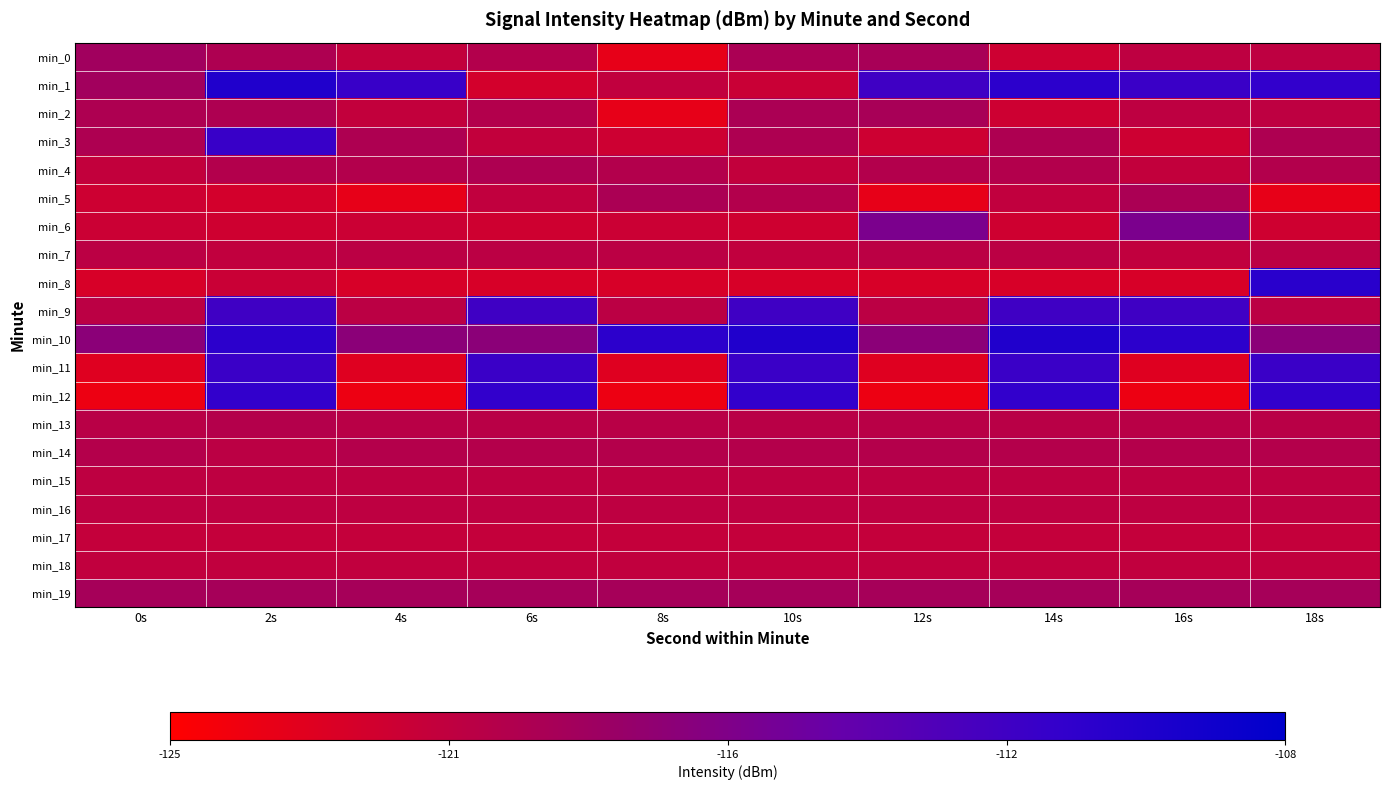

Reading left to right, list all the values displayed in this chart.

min_0: 0s=-118.7	2s=-119.6	4s=-120.9	6s=-119.9	8s=-123.4	10s=-119.4	12s=-119.2	14s=-121.7	16s=-120.7	18s=-120.6
min_1: 0s=-118.8	2s=-110.2	4s=-111.7	6s=-122.0	8s=-120.9	10s=-121.4	12s=-112.2	14s=-110.9	16s=-111.9	18s=-111.4
min_2: 0s=-119.6	2s=-119.6	4s=-120.9	6s=-119.9	8s=-123.4	10s=-119.4	12s=-119.2	14s=-121.7	16s=-120.7	18s=-120.6
min_3: 0s=-119.6	2s=-111.7	4s=-119.6	6s=-120.9	8s=-121.7	10s=-119.6	12s=-121.7	14s=-119.6	16s=-121.7	18s=-119.6
min_4: 0s=-120.9	2s=-119.9	4s=-119.9	6s=-119.6	8s=-119.9	10s=-120.9	12s=-119.9	14s=-119.9	16s=-120.9	18s=-119.9
min_5: 0s=-121.7	2s=-122.0	4s=-123.4	6s=-120.9	8s=-119.4	10s=-119.9	12s=-123.4	14s=-120.9	16s=-119.4	18s=-123.4
min_6: 0s=-121.5	2s=-121.7	4s=-121.5	6s=-121.7	8s=-121.5	10s=-121.7	12s=-116.2	14s=-121.7	16s=-116.2	18s=-121.7
min_7: 0s=-120.4	2s=-120.9	4s=-120.4	6s=-120.4	8s=-120.4	10s=-120.9	12s=-120.4	14s=-120.4	16s=-120.9	18s=-120.4
min_8: 0s=-122.3	2s=-121.4	4s=-122.3	6s=-122.3	8s=-122.3	10s=-122.3	12s=-122.3	14s=-122.3	16s=-122.3	18s=-110.7
min_9: 0s=-120.5	2s=-112.2	4s=-120.5	6s=-112.2	8s=-120.5	10s=-112.2	12s=-120.5	14s=-112.2	16s=-112.2	18s=-120.5
min_10: 0s=-117.2	2s=-110.9	4s=-117.2	6s=-117.2	8s=-110.9	10s=-110.2	12s=-117.2	14s=-110.2	16s=-110.9	18s=-117.2
min_11: 0s=-122.8	2s=-111.9	4s=-122.8	6s=-111.9	8s=-122.8	10s=-111.9	12s=-122.8	14s=-111.9	16s=-122.8	18s=-111.9
min_12: 0s=-123.7	2s=-111.4	4s=-123.7	6s=-111.4	8s=-123.7	10s=-111.4	12s=-123.7	14s=-111.4	16s=-123.7	18s=-111.4
min_13: 0s=-120.3	2s=-120.0	4s=-120.3	6s=-120.3	8s=-120.3	10s=-120.3	12s=-120.3	14s=-120.3	16s=-120.3	18s=-120.3
min_14: 0s=-120.0	2s=-120.5	4s=-120.0	6s=-120.0	8s=-120.0	10s=-120.0	12s=-120.0	14s=-120.0	16s=-120.0	18s=-120.0
min_15: 0s=-120.6	2s=-120.6	4s=-120.6	6s=-120.6	8s=-120.6	10s=-120.6	12s=-120.6	14s=-120.6	16s=-120.6	18s=-120.6
min_16: 0s=-120.7	2s=-120.7	4s=-120.7	6s=-120.7	8s=-120.7	10s=-120.7	12s=-120.7	14s=-120.7	16s=-120.7	18s=-120.7
min_17: 0s=-121.1	2s=-121.1	4s=-121.1	6s=-121.1	8s=-121.1	10s=-121.1	12s=-121.1	14s=-121.1	16s=-121.1	18s=-121.1
min_18: 0s=-120.9	2s=-120.9	4s=-120.9	6s=-120.9	8s=-120.9	10s=-120.9	12s=-120.9	14s=-120.9	16s=-120.9	18s=-120.9
min_19: 0s=-119.1	2s=-119.1	4s=-119.1	6s=-119.1	8s=-119.1	10s=-119.1	12s=-119.1	14s=-119.1	16s=-119.1	18s=-119.1